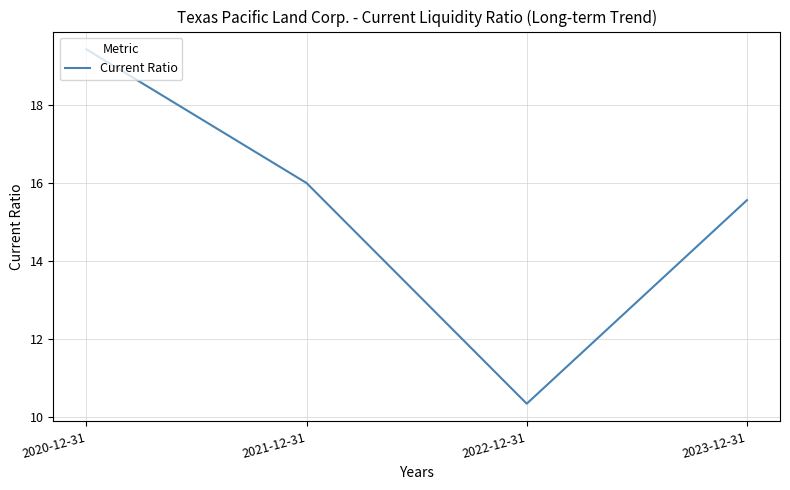

Reading left to right, what are all the values shown in this chart?

19.4	16.0	10.3	15.6